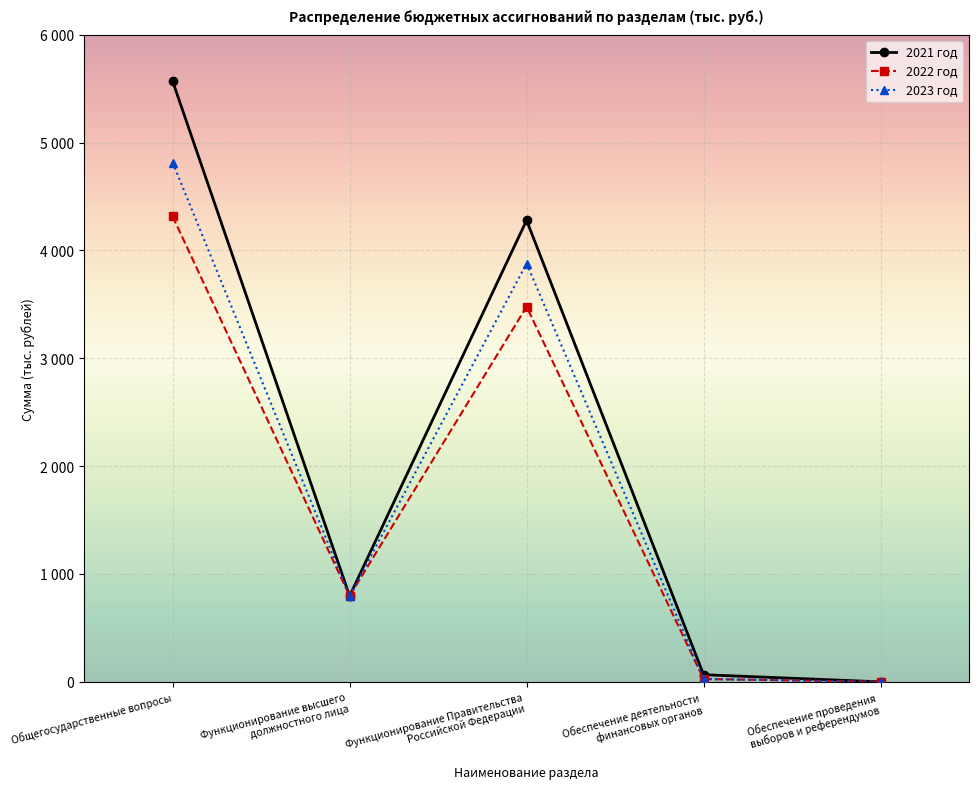

Rank the series at Функционирование Правительства
Российской Федерации from highest to lowest value.

2021 год, 2023 год, 2022 год